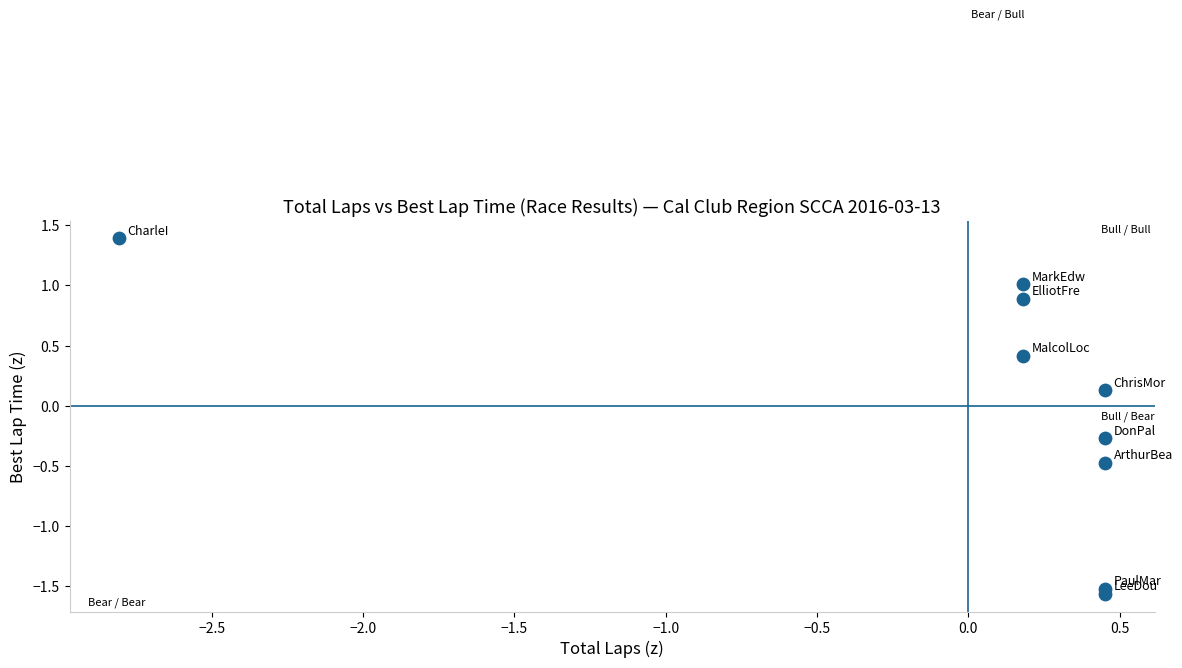

What is the range of X values (max minus min)?

3.3